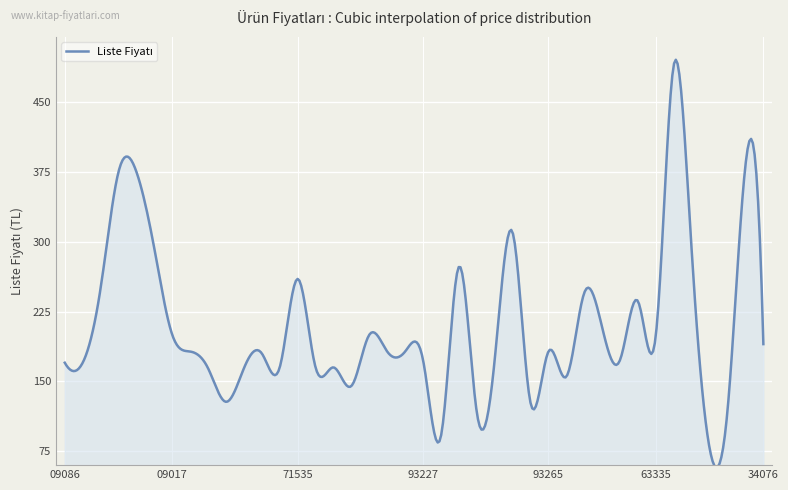

What is the difference between the maximum and minimum values?

438.0